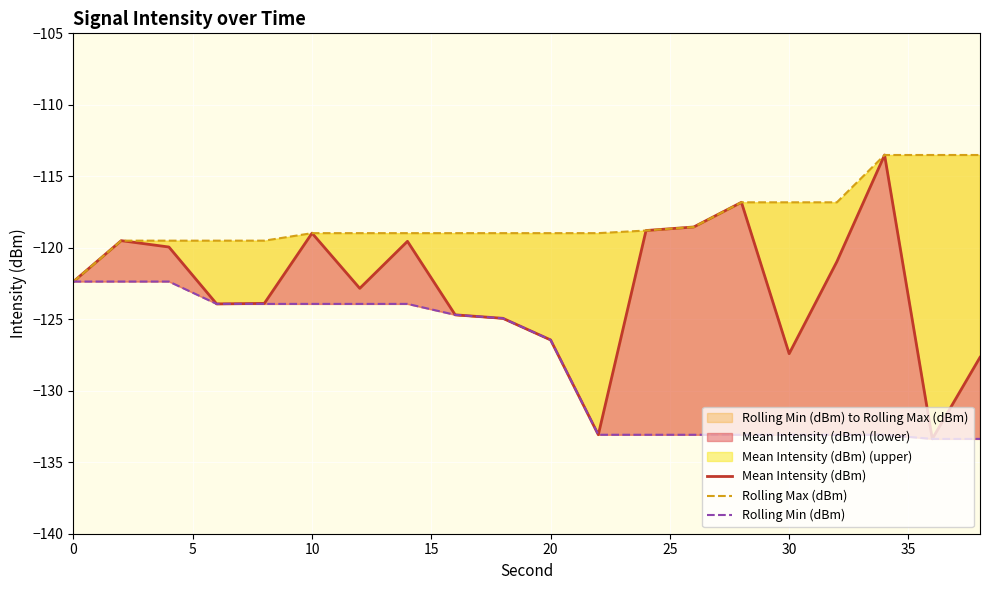

Is it true that Rolling Max (dBm) equals -122.4 at 0?

True